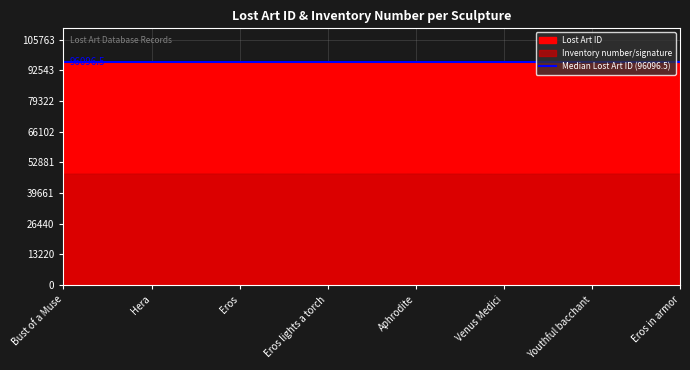

Which series changed the most between Eros and Youthful bacchant?

Lost Art ID